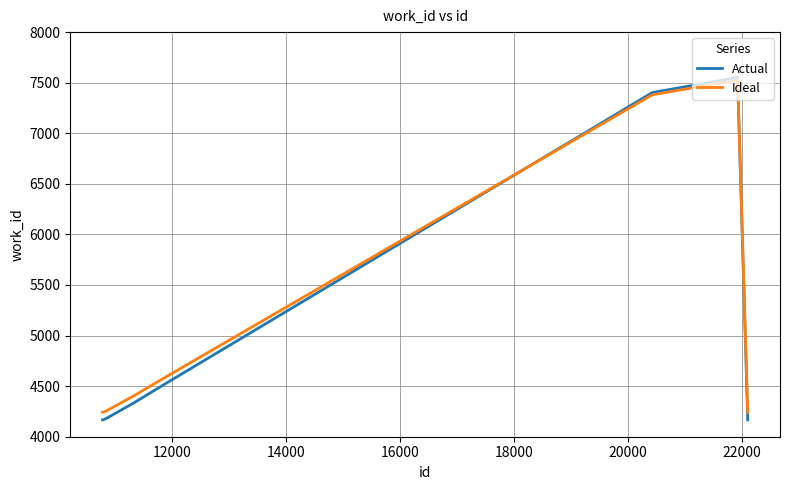

What is the minimum value shown in the chart?

4167.0